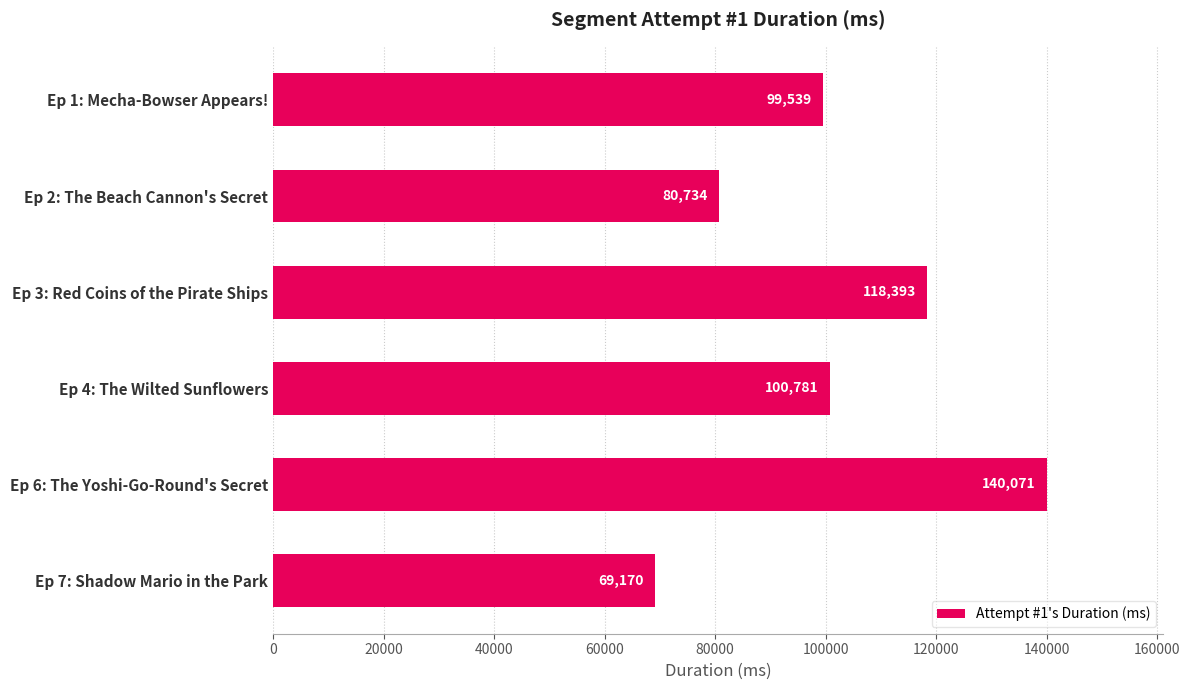

Reading bottom to top, what are all the values shown in this chart?

Ep 7: Shadow Mario in the Park=69170	Ep 6: The Yoshi-Go-Round's Secret=140071	Ep 4: The Wilted Sunflowers=100781	Ep 3: Red Coins of the Pirate Ships=118393	Ep 2: The Beach Cannon's Secret=80734	Ep 1: Mecha-Bowser Appears!=99539